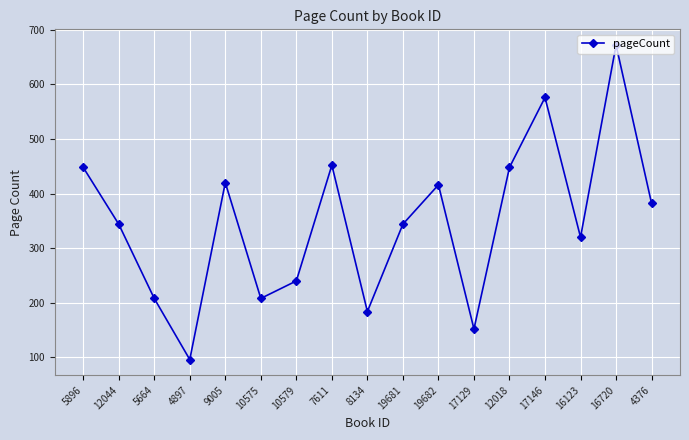

What is the label of the 10th point from the left?

19681